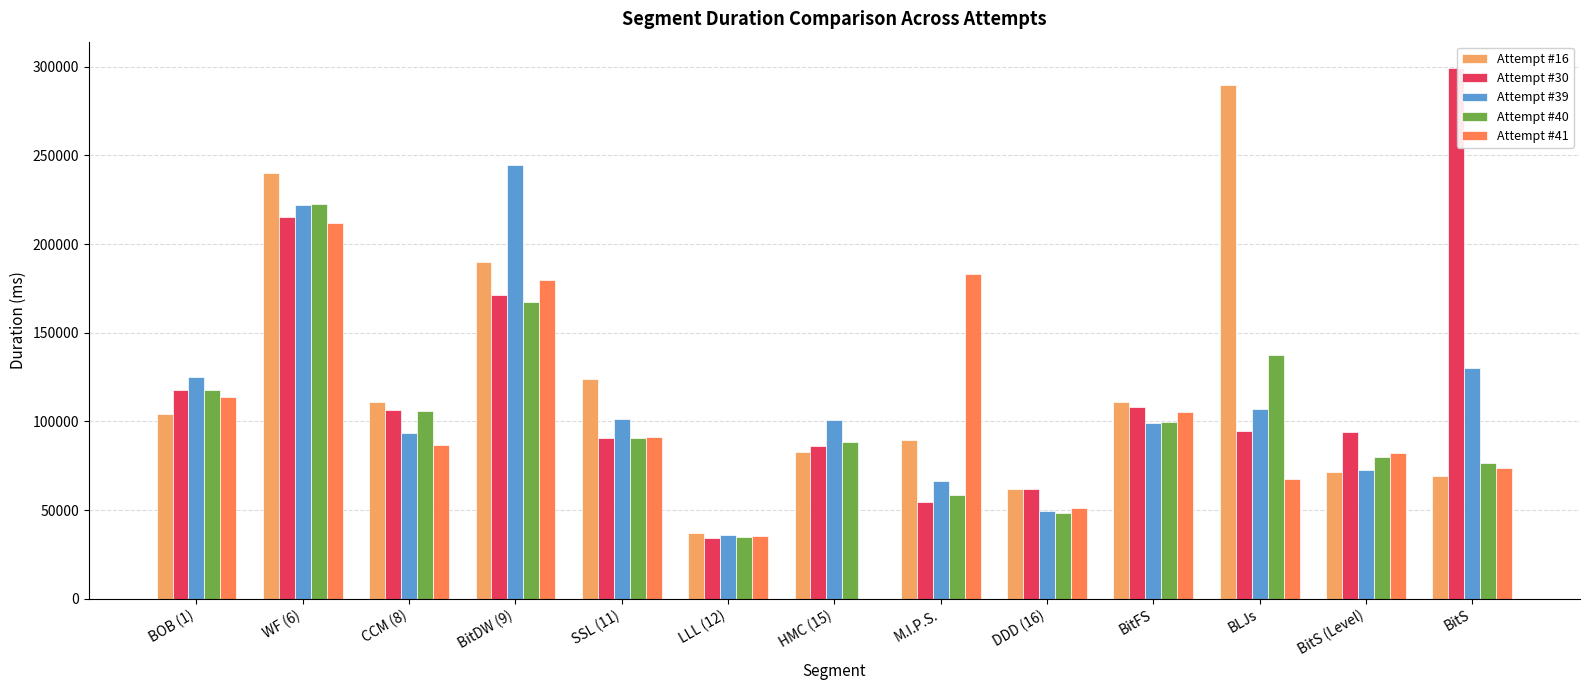

At which category is the sum across all series the highest?

WF (6)